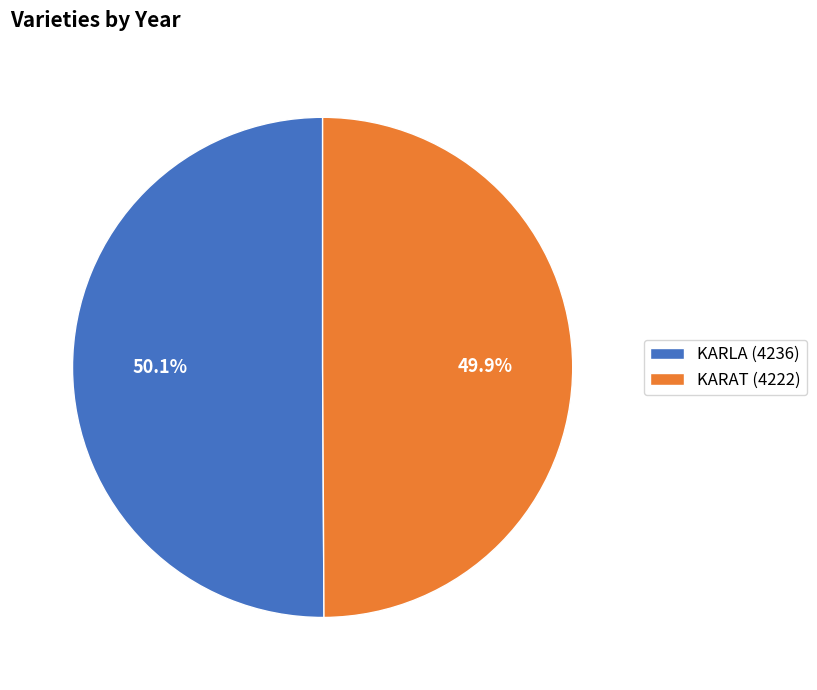

To the nearest percent, what portion does KARAT (4222) represent?

50%